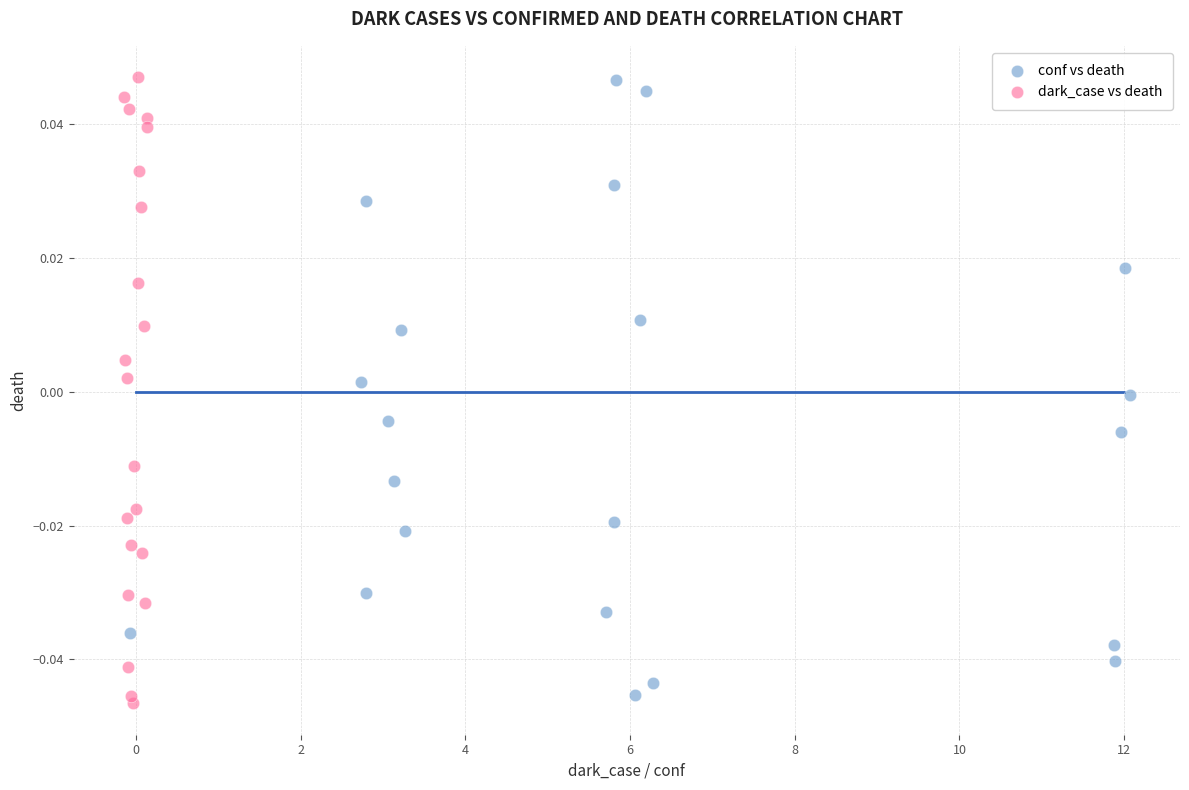

Which series has the widest spread of Y values?

dark_case vs death